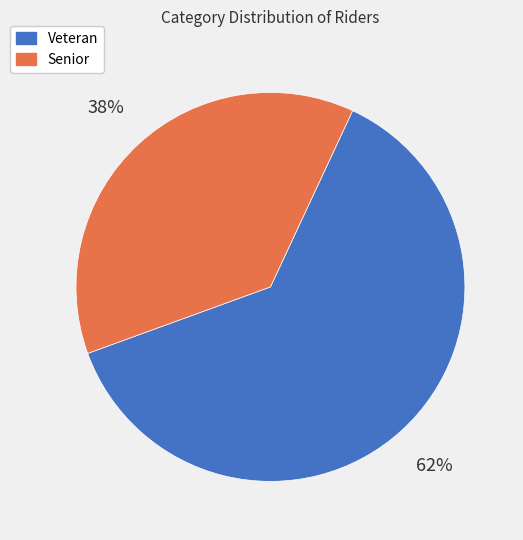

Between Veteran and Senior, which is larger?

Veteran